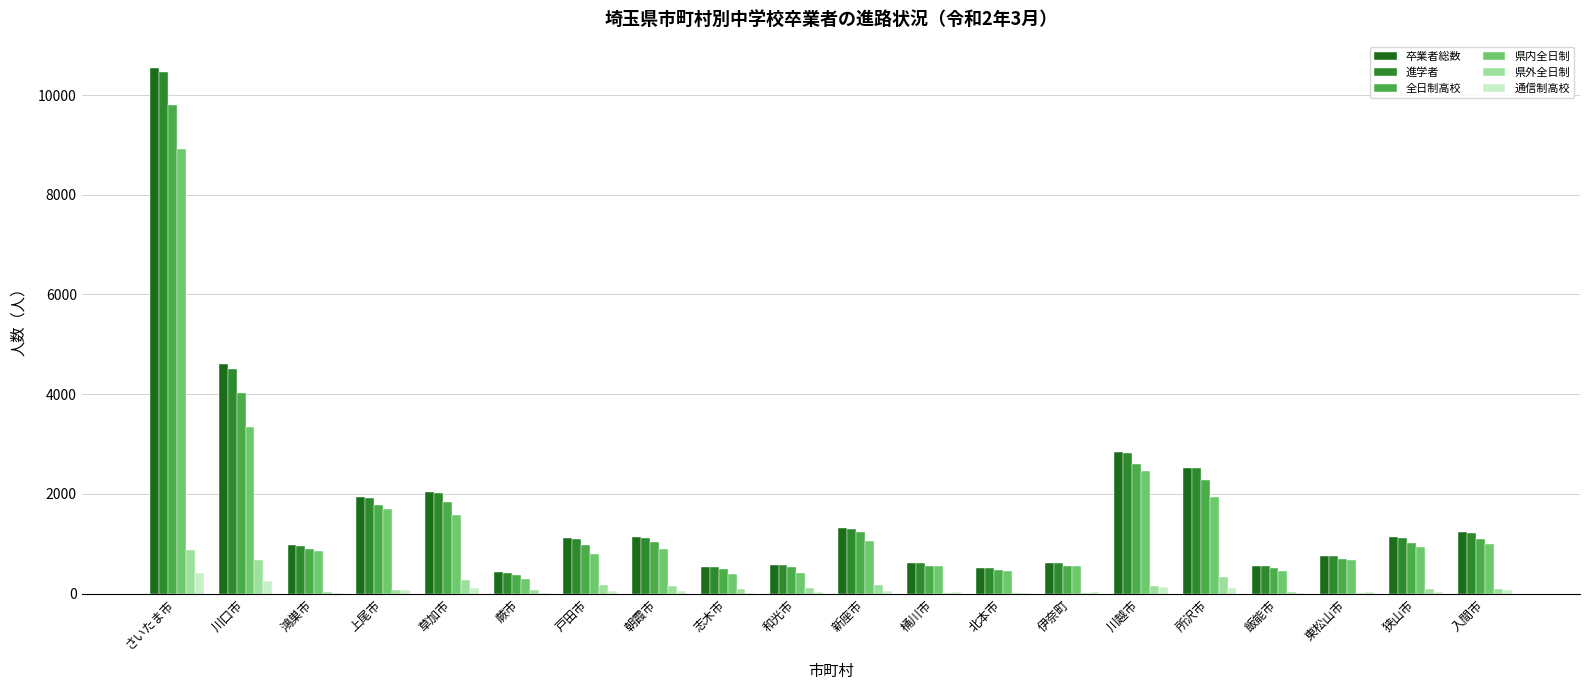

What are all the series names shown in the legend?

卒業者総数, 進学者, 全日制高校, 県内全日制, 県外全日制, 通信制高校